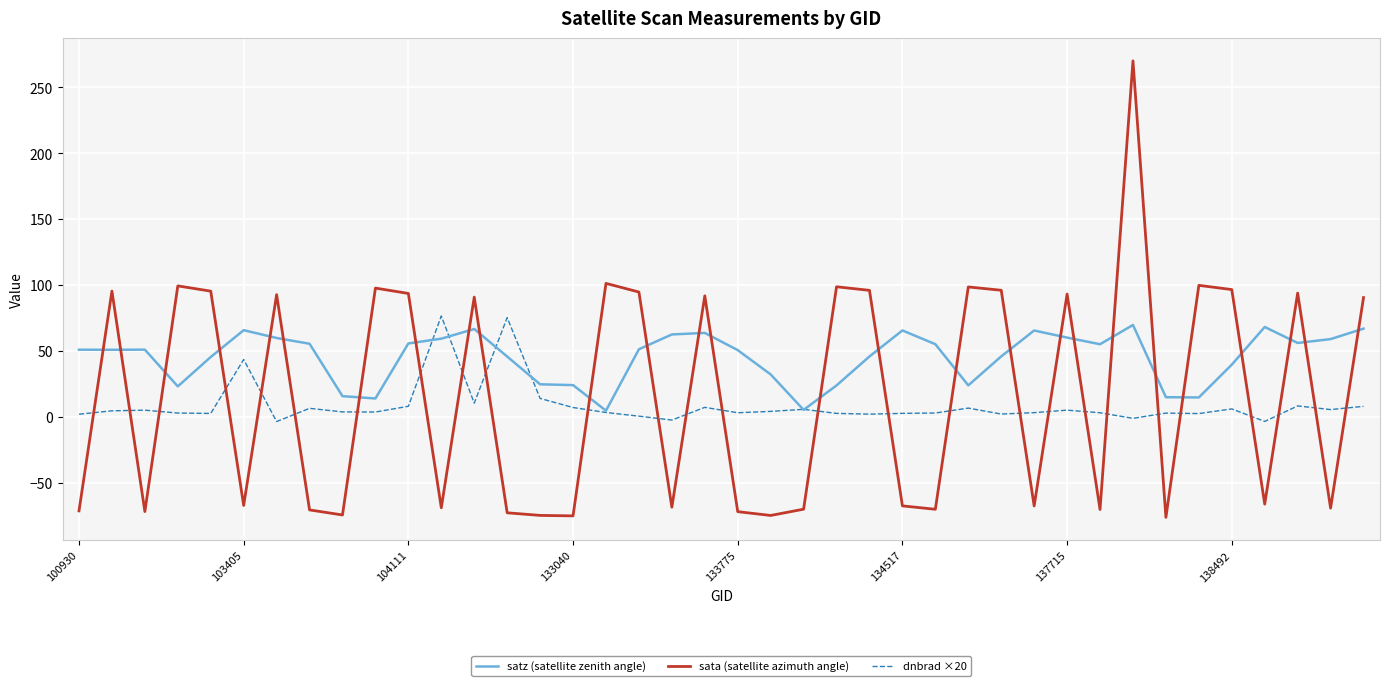

How many intersections are there between sata (satellite azimuth angle) and satz (satellite zenith angle)?

27